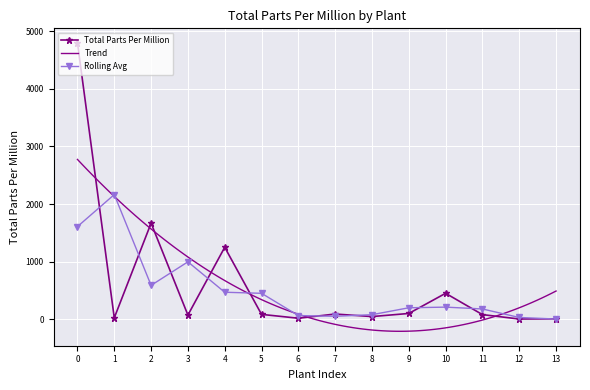

The value of Rolling Avg at 4 is 134.6. True or false?

False